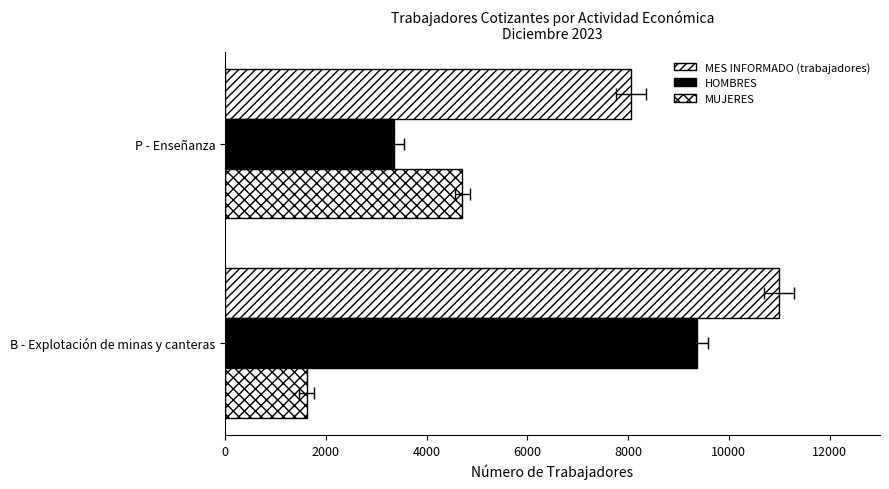

Which series has the largest total across all categories?

MES INFORMADO (trabajadores)